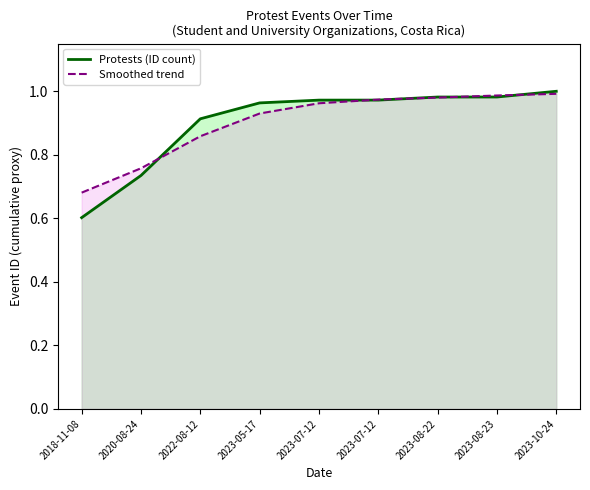

The Smoothed trend series shows 0.3 at 2018-11-08. True or false?

False